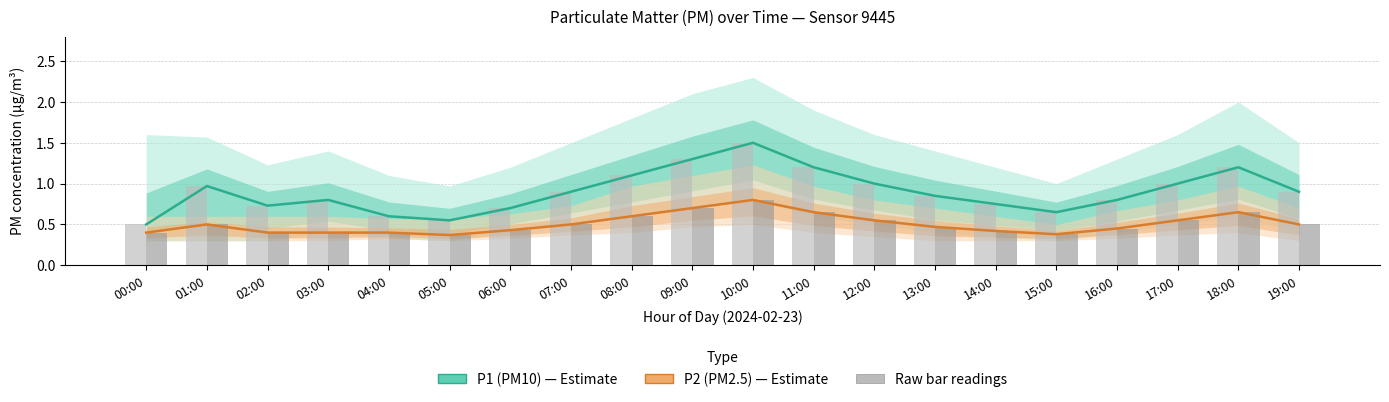

What is the average value of the P1 (PM10) series?

0.9